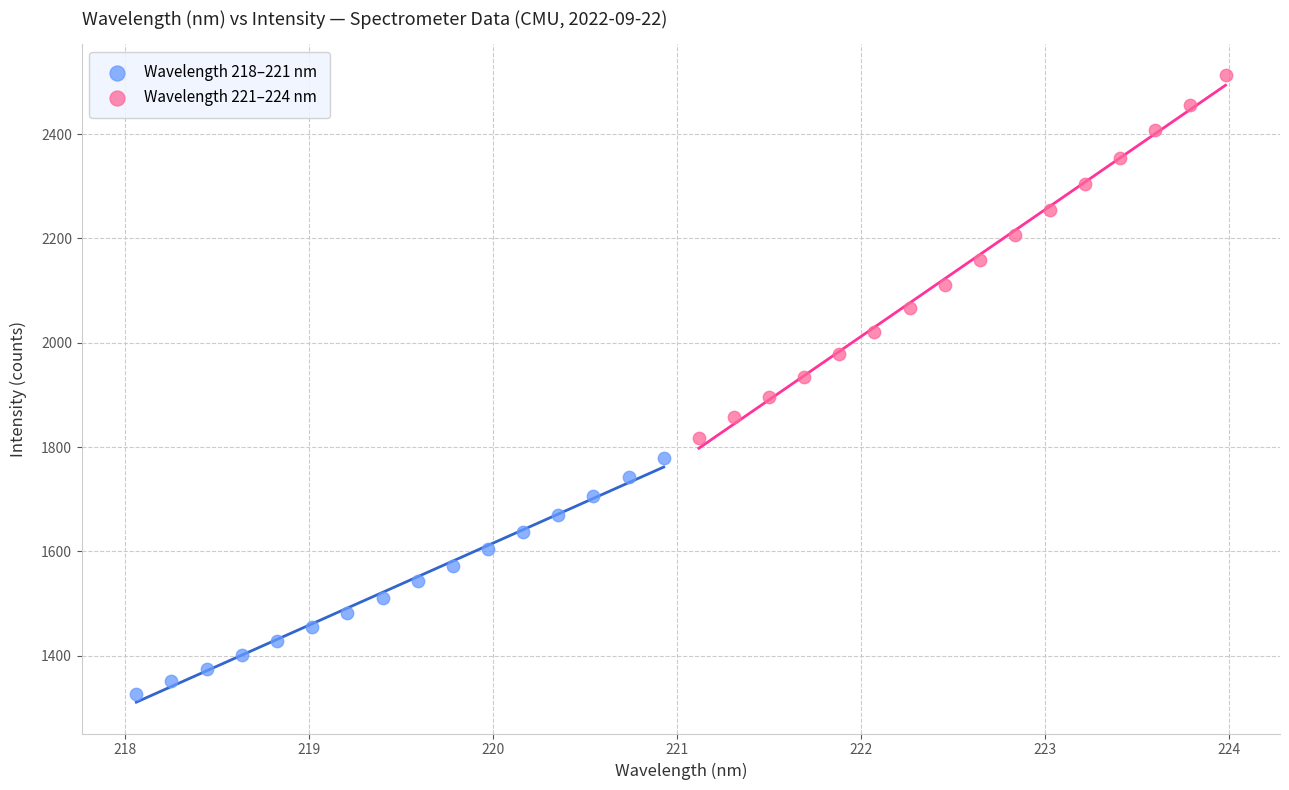

Which series reaches the maximum Y coordinate?

Wavelength 221–224 nm